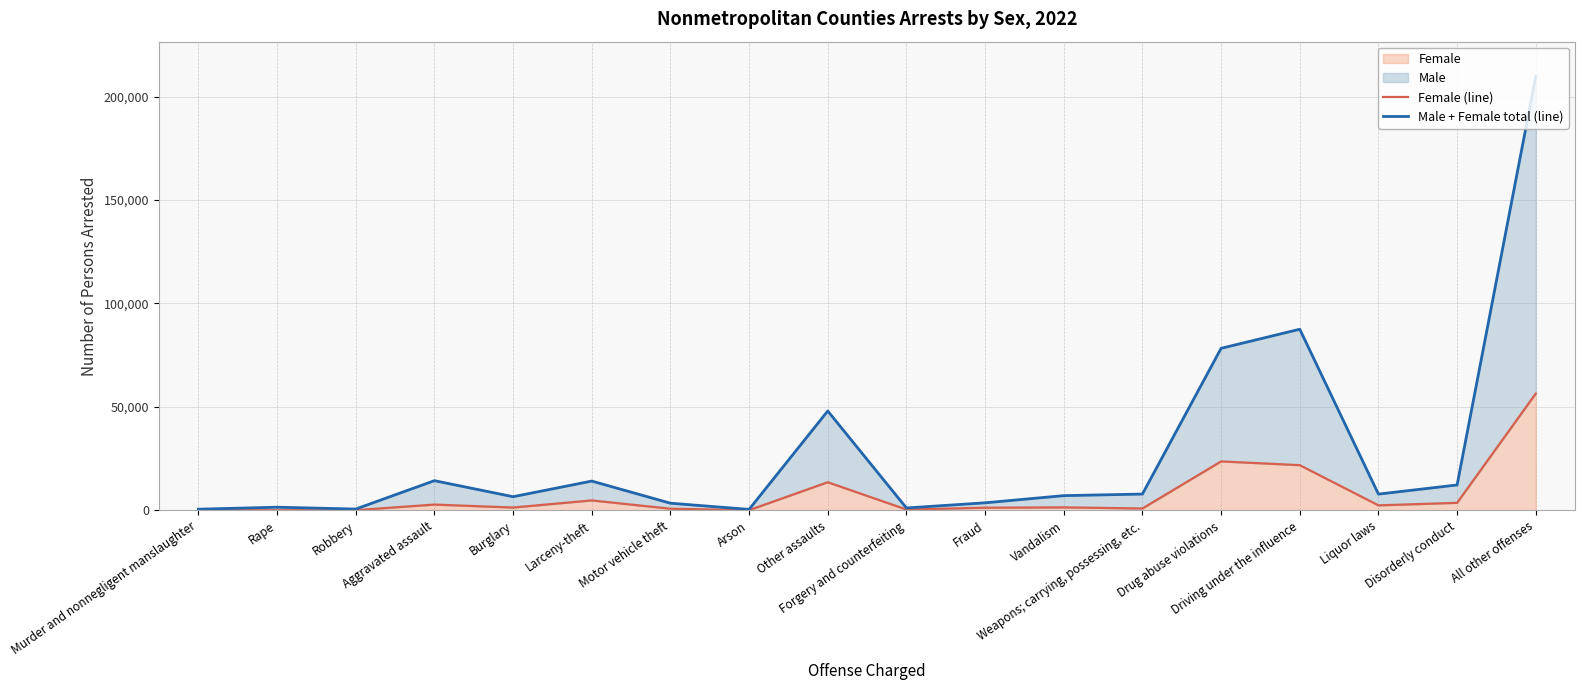

How many values in the Female (line) series are below 1455?

9